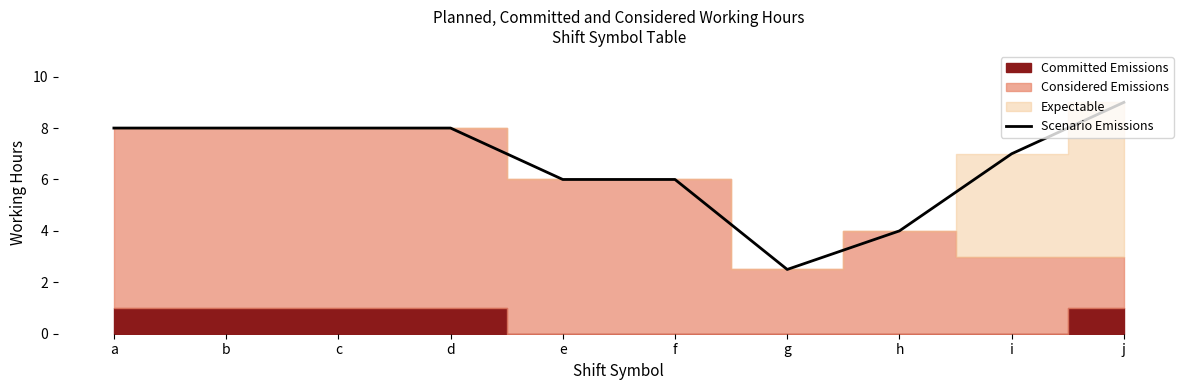

How many lines are shown in the chart?

1